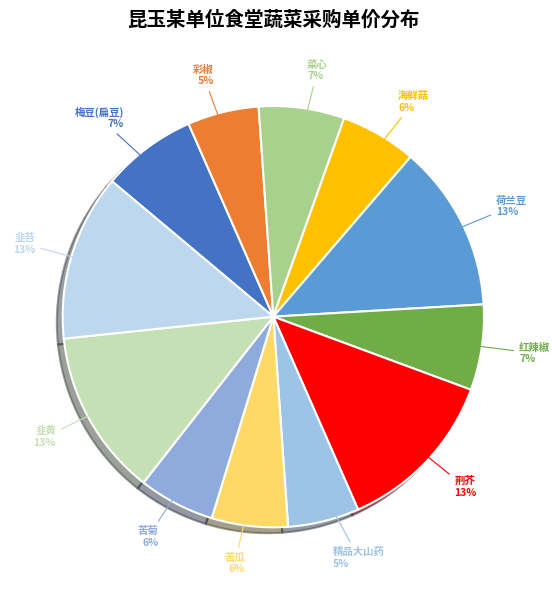

Do 韭黄 and 荆芥 together represent more than half of the pie?

No